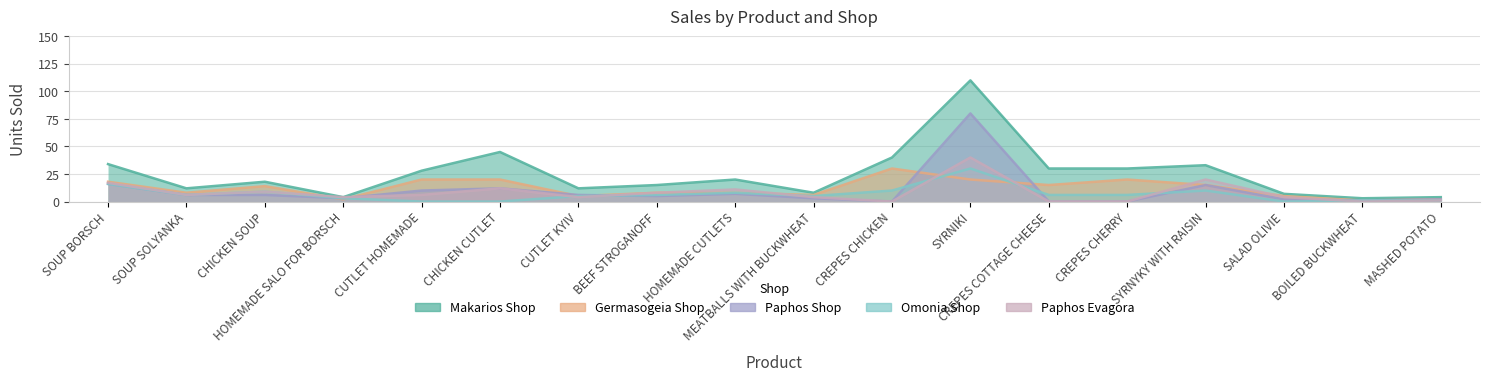

Reading left to right, what are all the values shown in this chart?

Makarios Shop: 34	12	18	4	28	45	12	15	20	8	40	110	30	30	33	7	3	4
Germasogeia Shop: 18	8	14	2	20	20	5	8	8	6	30	20	15	20	15	5	1	2
Paphos Shop: 16	6	6	3	10	12	6	5	7	3	0	80	0	0	15	2	1	2
Omonia Shop: 16	6	9	3	0	0	5	6	8	5	10	30	6	6	10	0	1	1
Paphos Evagora: 17	6	9	4	6	12	4	8	11	4	0	40	0	0	20	4	0	1